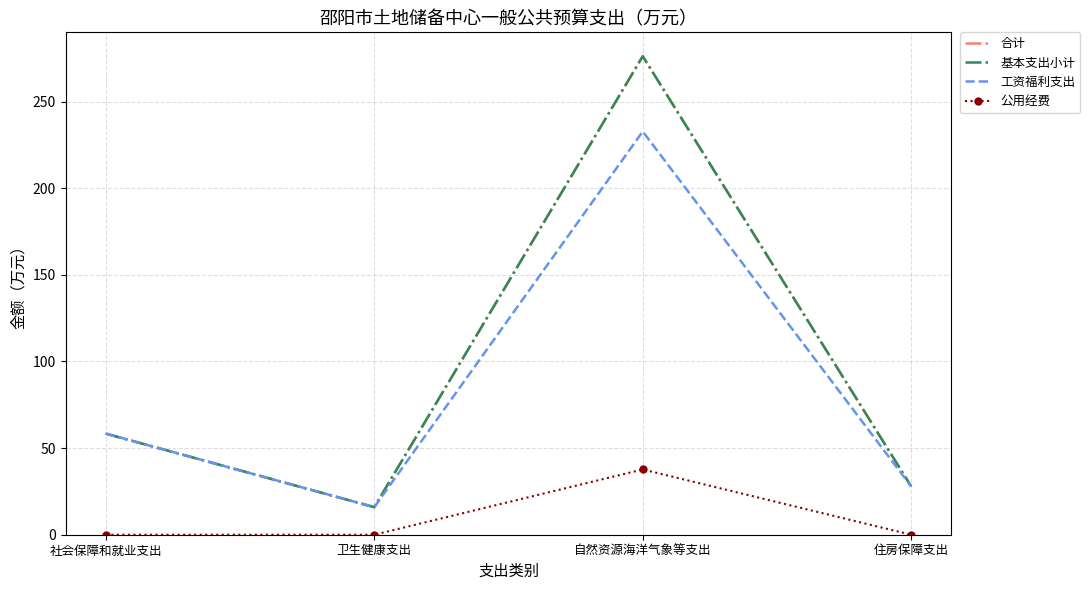

What are all the series names shown in the legend?

合计, 基本支出小计, 工资福利支出, 公用经费